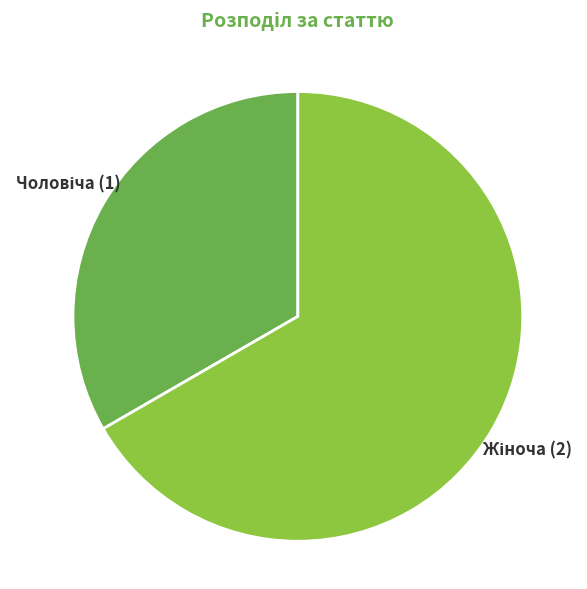

Does any single category account for the majority?

Yes